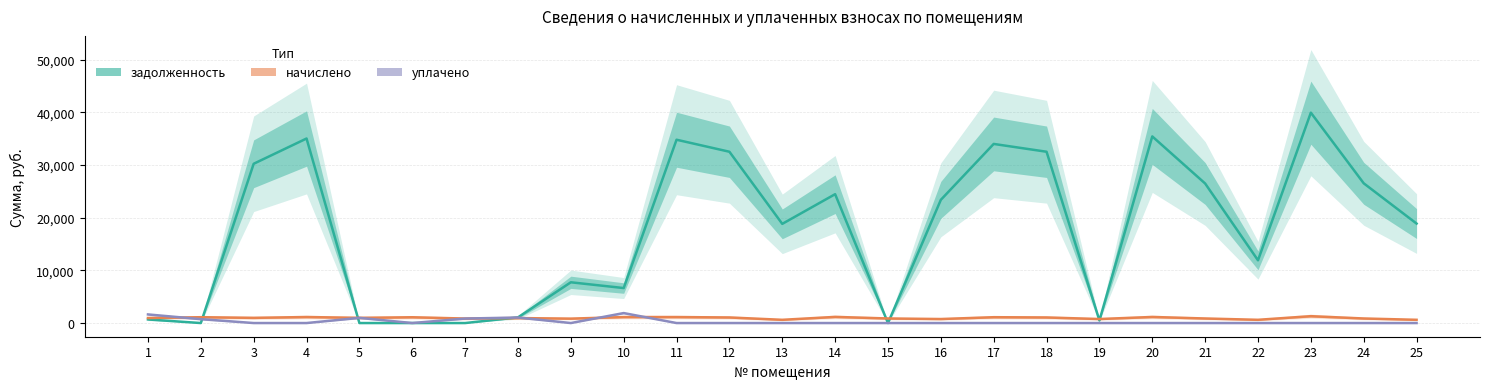

How many values in уплачено are above zero?

6